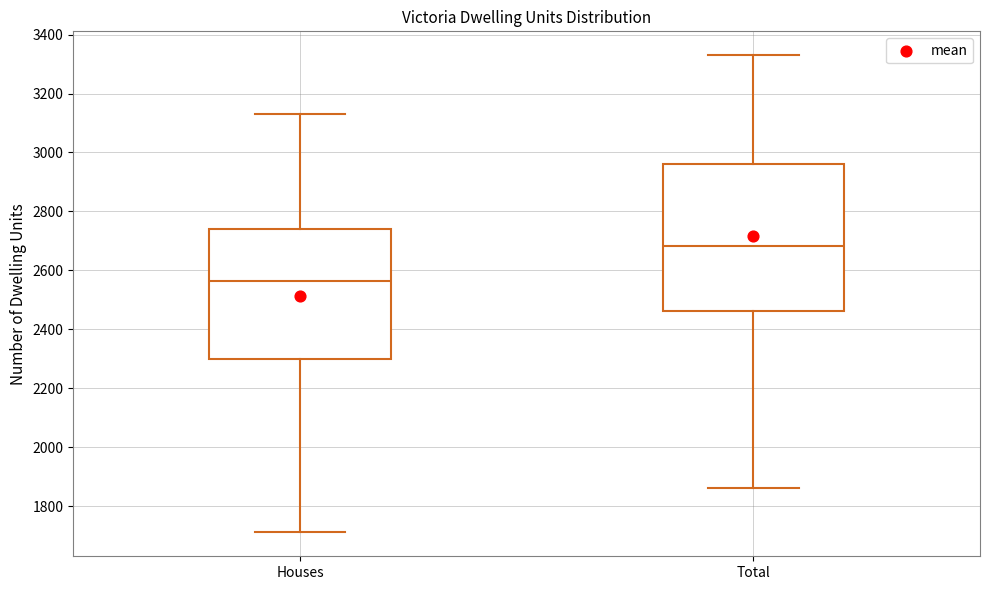

Where does the median line of the box for Houses sit on the y-axis? The values are not printed on the chart, so give them approximately, as read against the axis.

2560